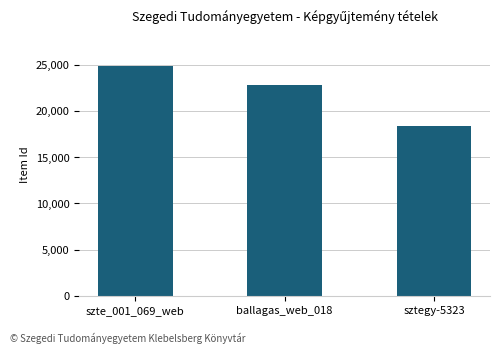

What is the value of the 1st bar from the left?

24839